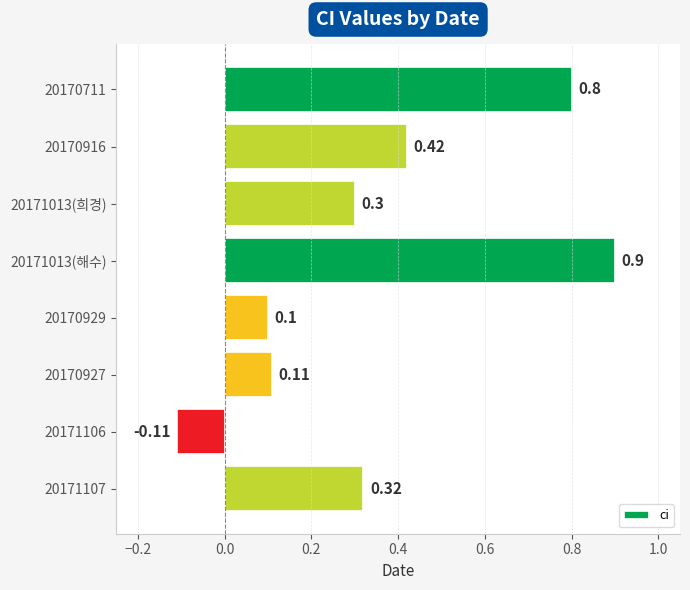

What is the difference between the second highest and second lowest values?

0.7